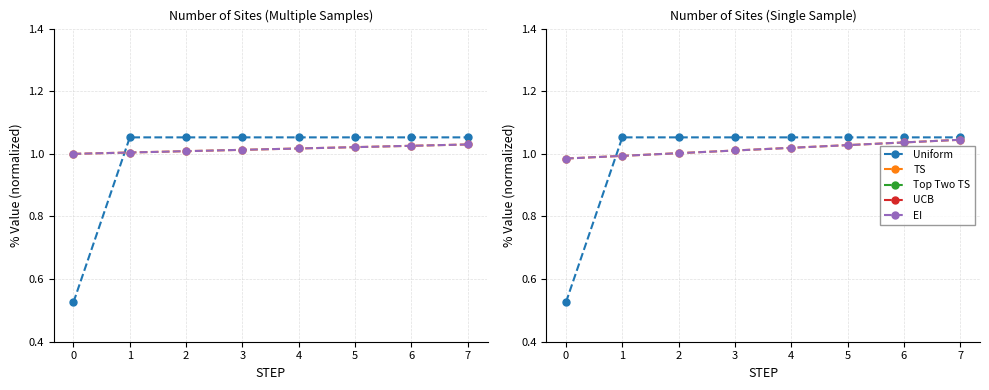

Between 3 and 6, which series saw the biggest shift?

TS